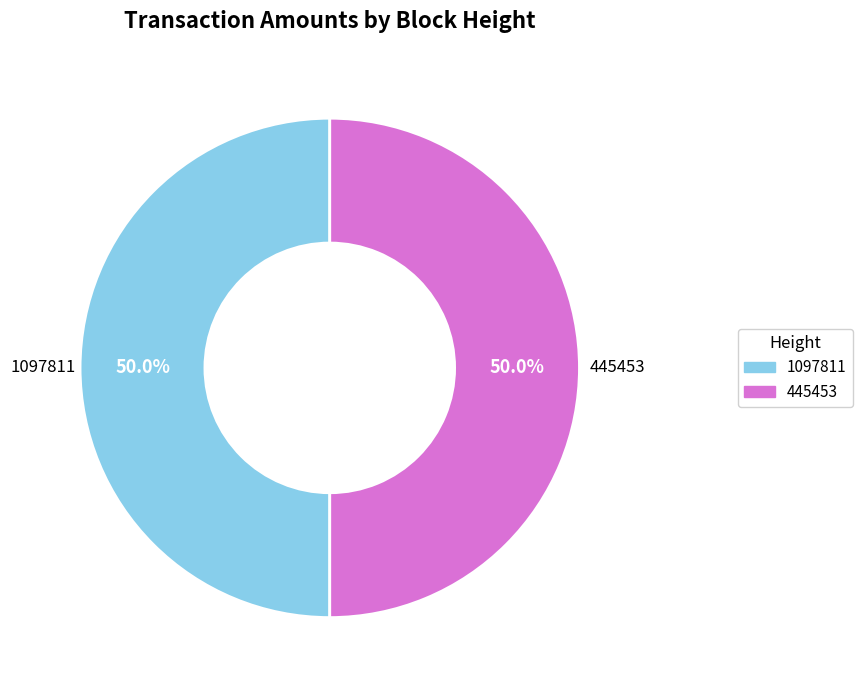

What is the total percentage of 1097811 and 445453?

100.0%